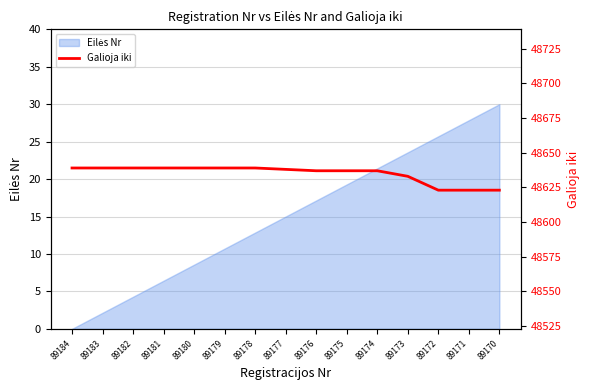

What is the value of the 1st point from the left?

48639